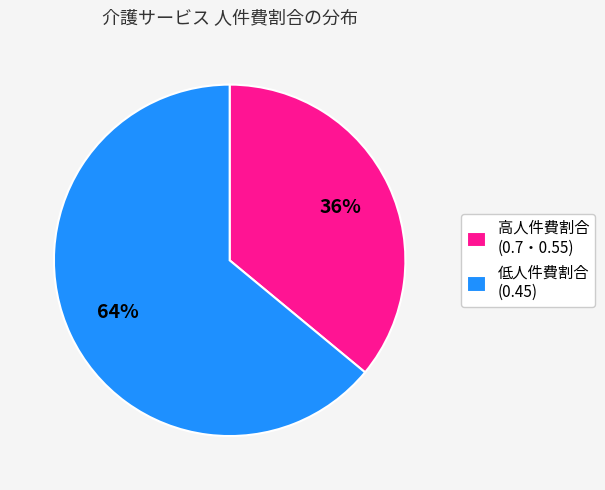

The 高人件費割合 (0.7・0.55) slice represents 48% of the pie. True or false?

False